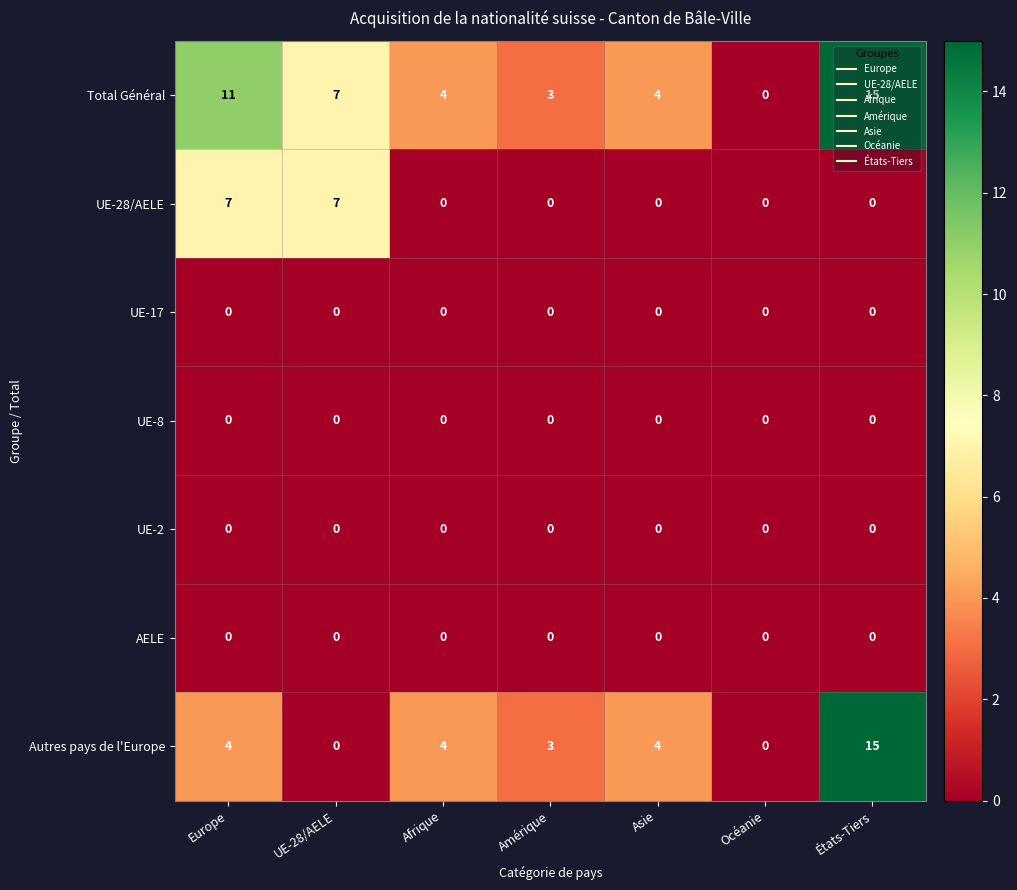

True or false: UE-17 has a value of 0 at Asie.

True